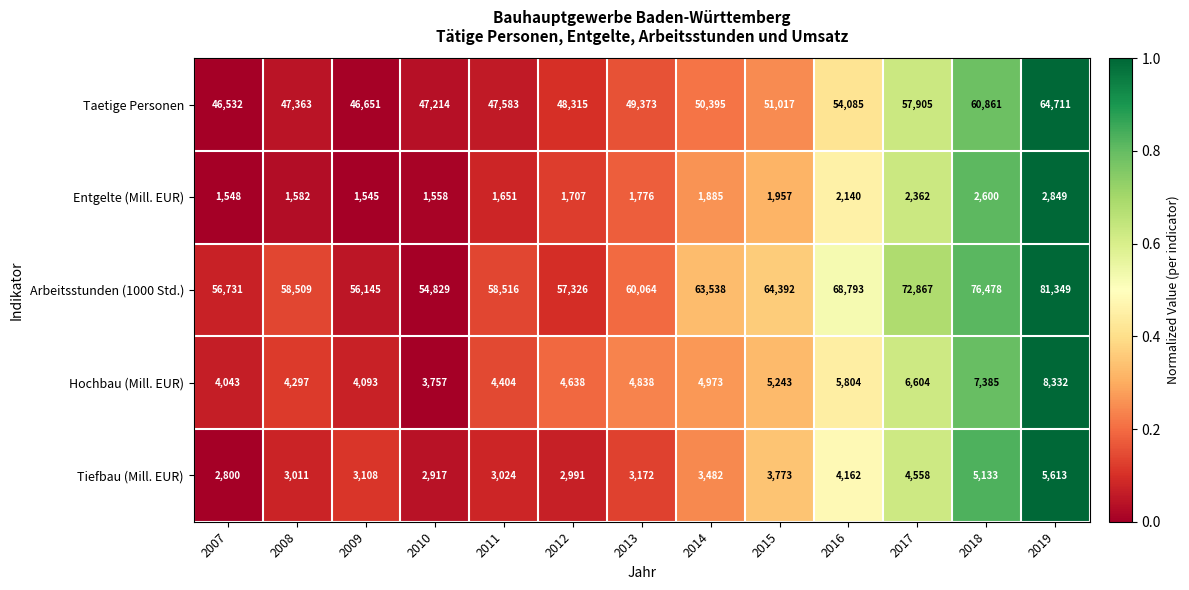

Which series has the largest total across all categories?

Arbeitsstunden (1000 Std.)